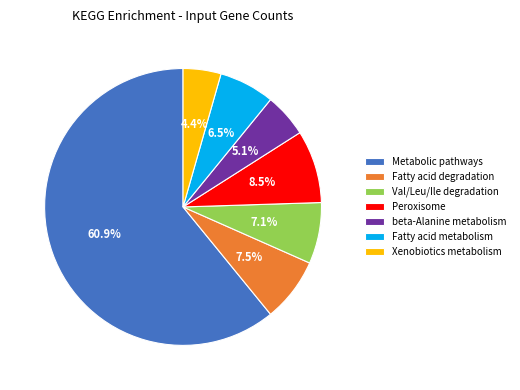

To the nearest percent, what is the combined percentage of Fatty acid metabolism and Fatty acid degradation?

14%